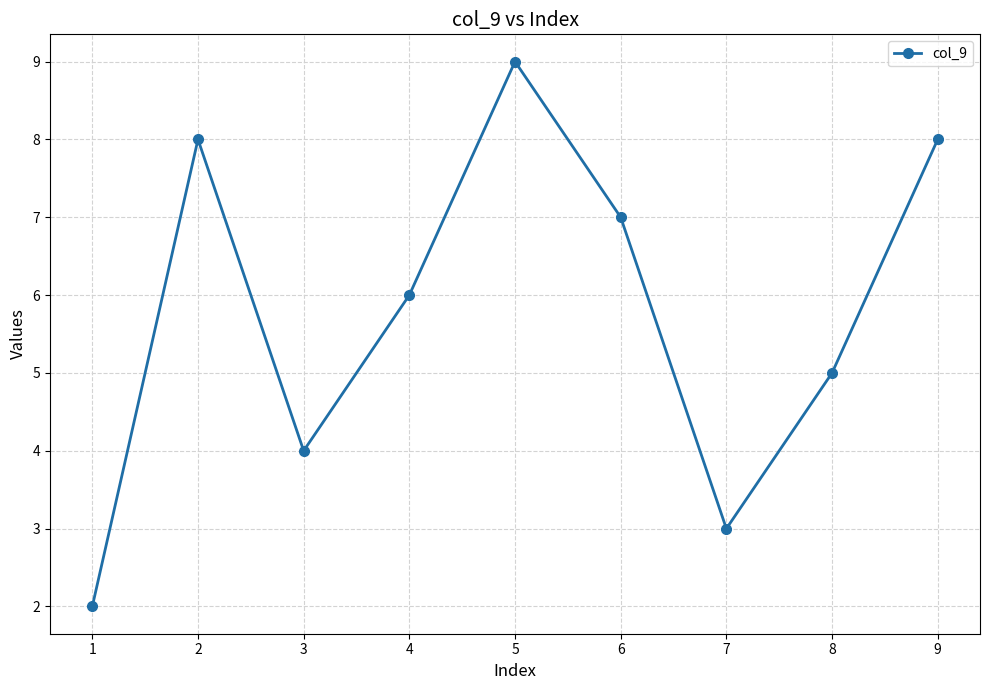

Which category has the lowest value across all series?

1